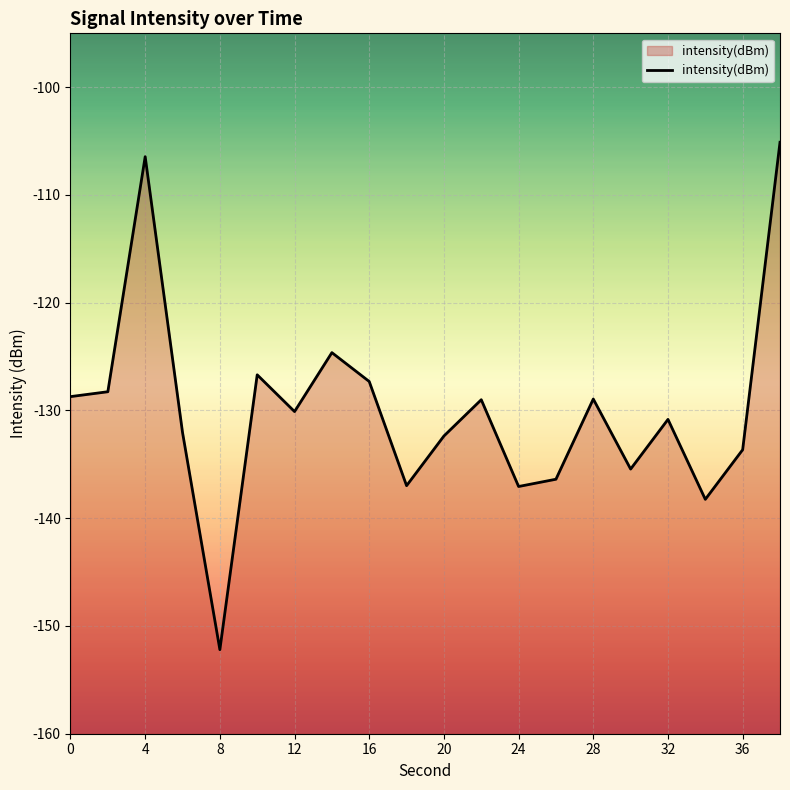

What is the difference between the maximum and second lowest values?

33.1